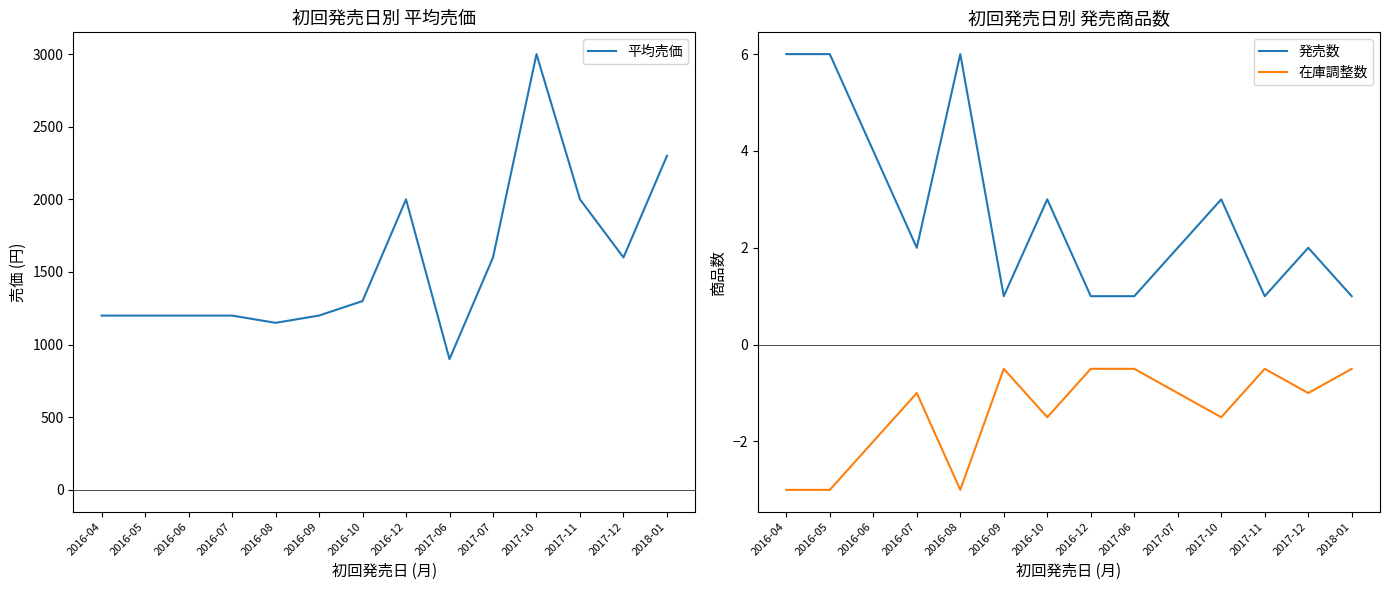

At which label does 発売数 reach its peak?

2016-04